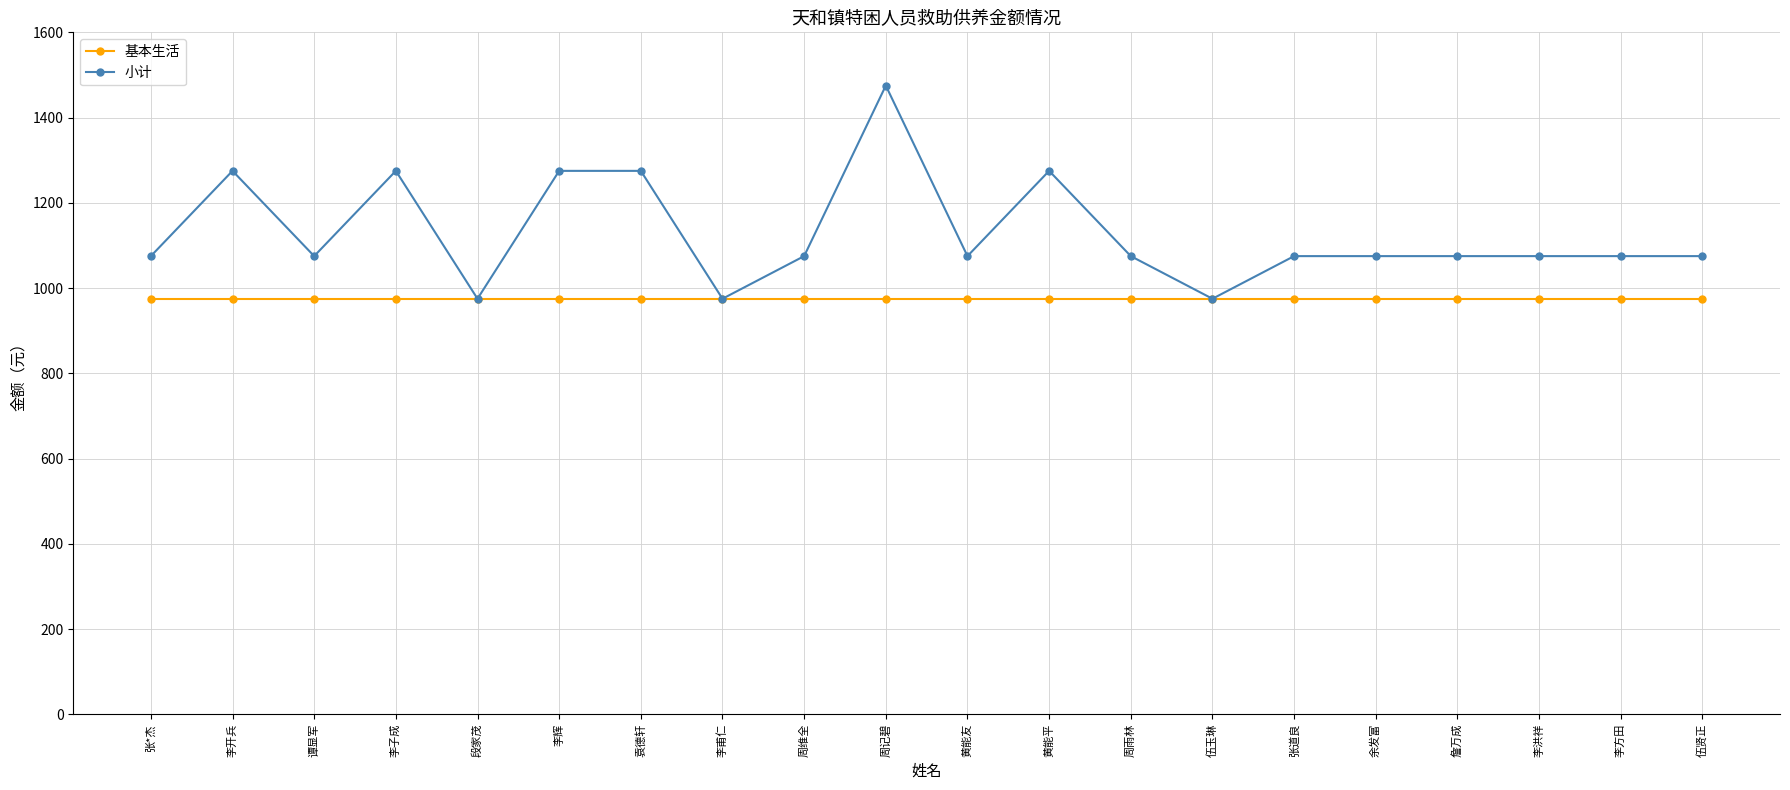

What are all the series names shown in the legend?

基本生活, 小计